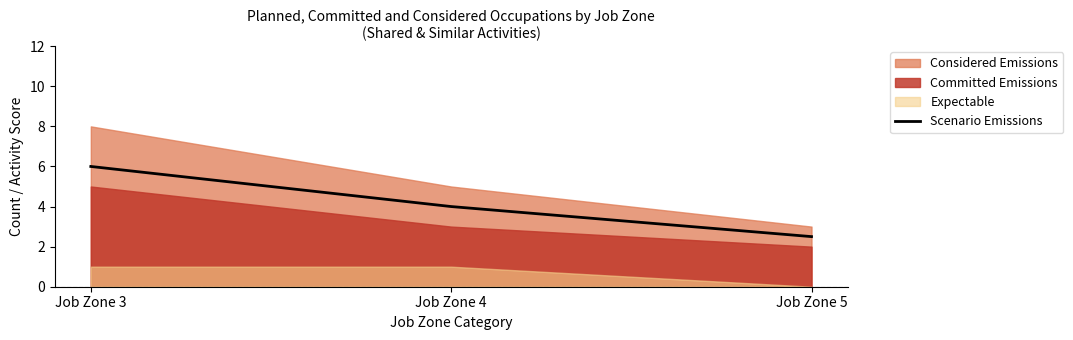

List the labels in order of value, smallest first.

Job Zone 5, Job Zone 4, Job Zone 3